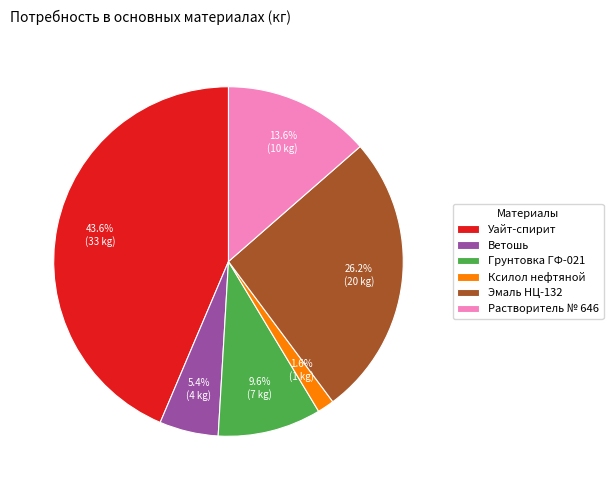

The Эмаль НЦ-132 slice represents 26% of the pie. True or false?

True